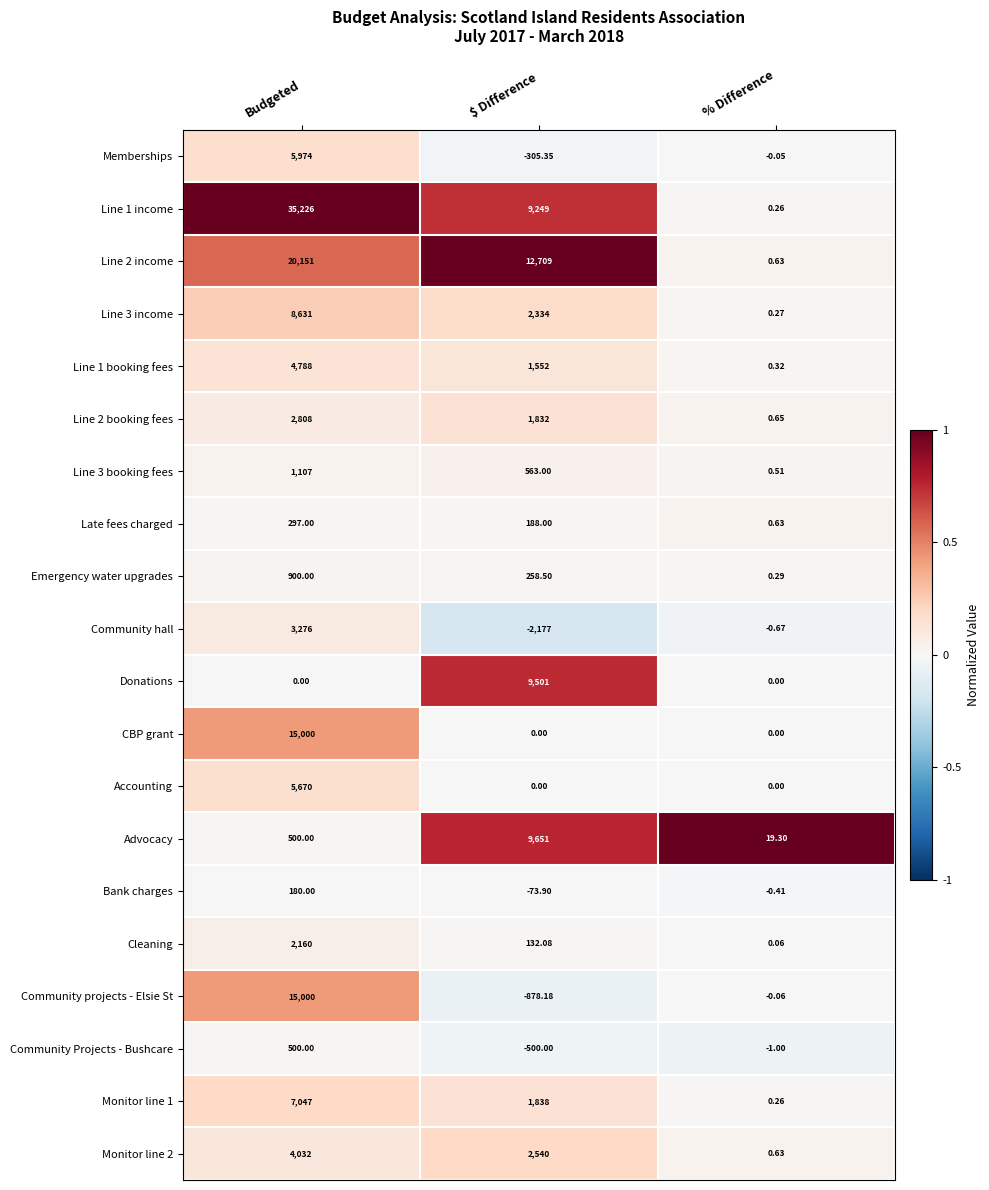

Count the number of data series in this chart.

20